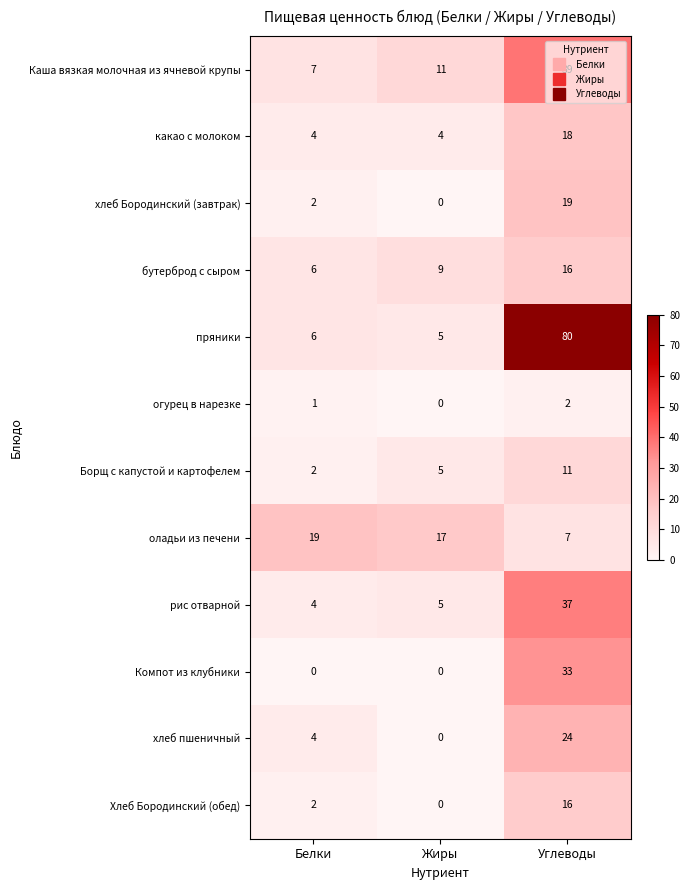

Which series has the largest total across all categories?

пряники